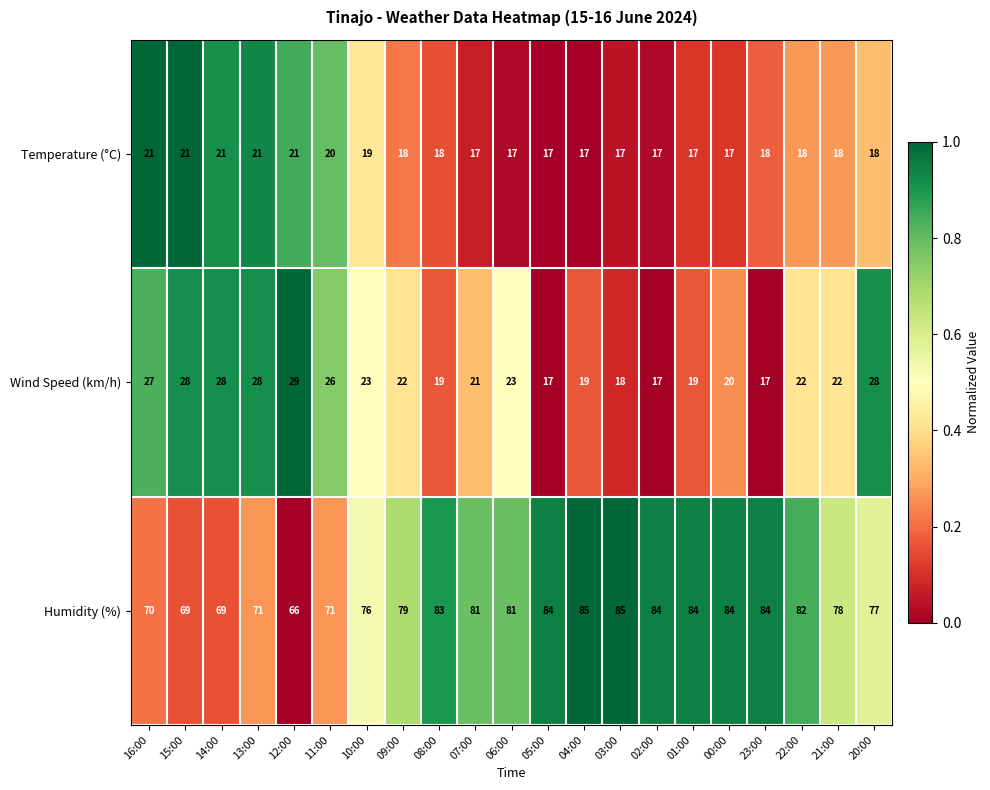

The value of Wind Speed (km/h) at 09:00 is 15. True or false?

False